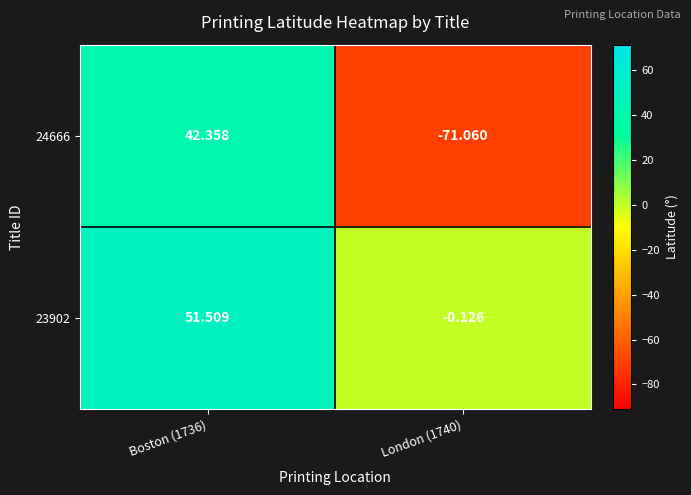

Is the value of 24666 at London (1740) greater than the value of 23902 at London (1740)?

No